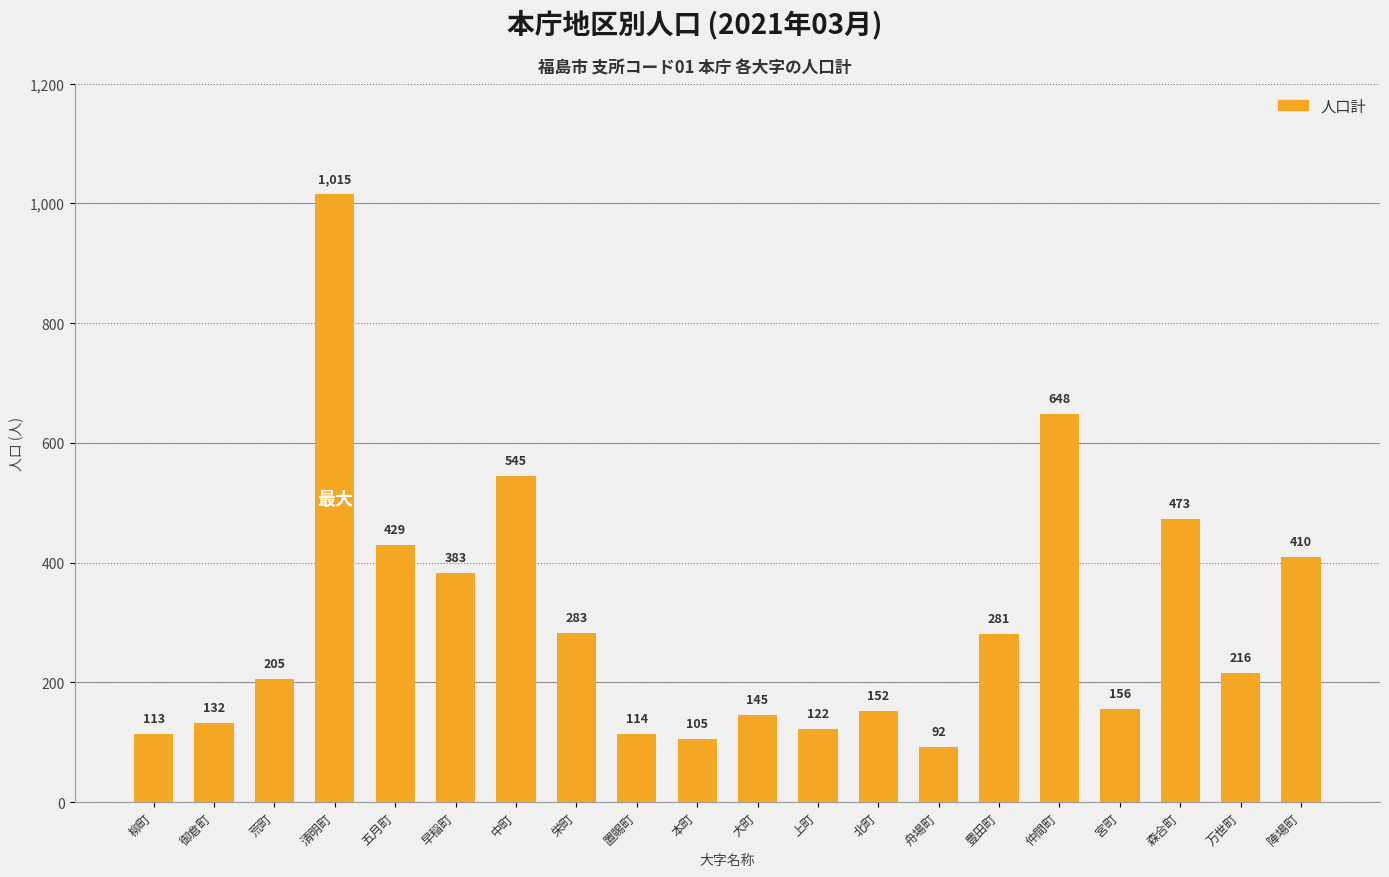

Reading left to right, transcribe all the data shown in this chart.

113	132	205	1015	429	383	545	283	114	105	145	122	152	92	281	648	156	473	216	410